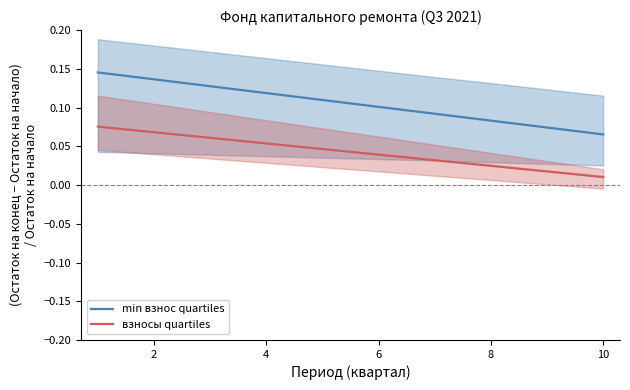

True or false: min взнос quartiles has more than 0 points higher than both neighbors.

False